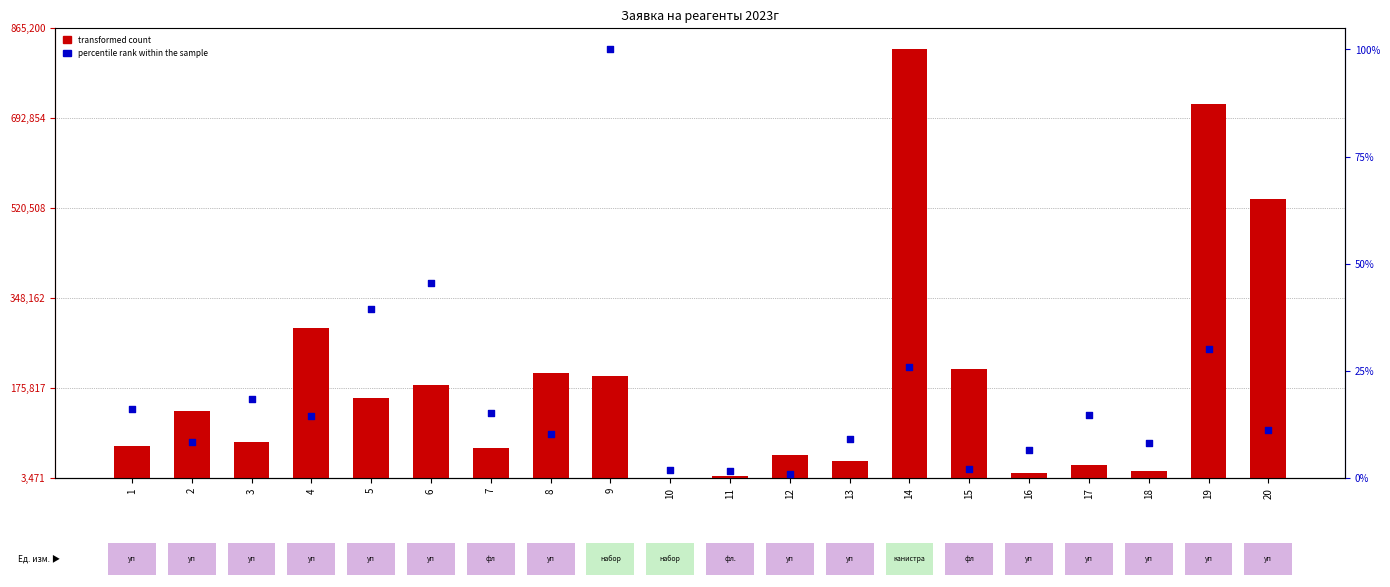

Is the value of percentile rank within the sample at 2 greater than the value of transformed count at 2?

No